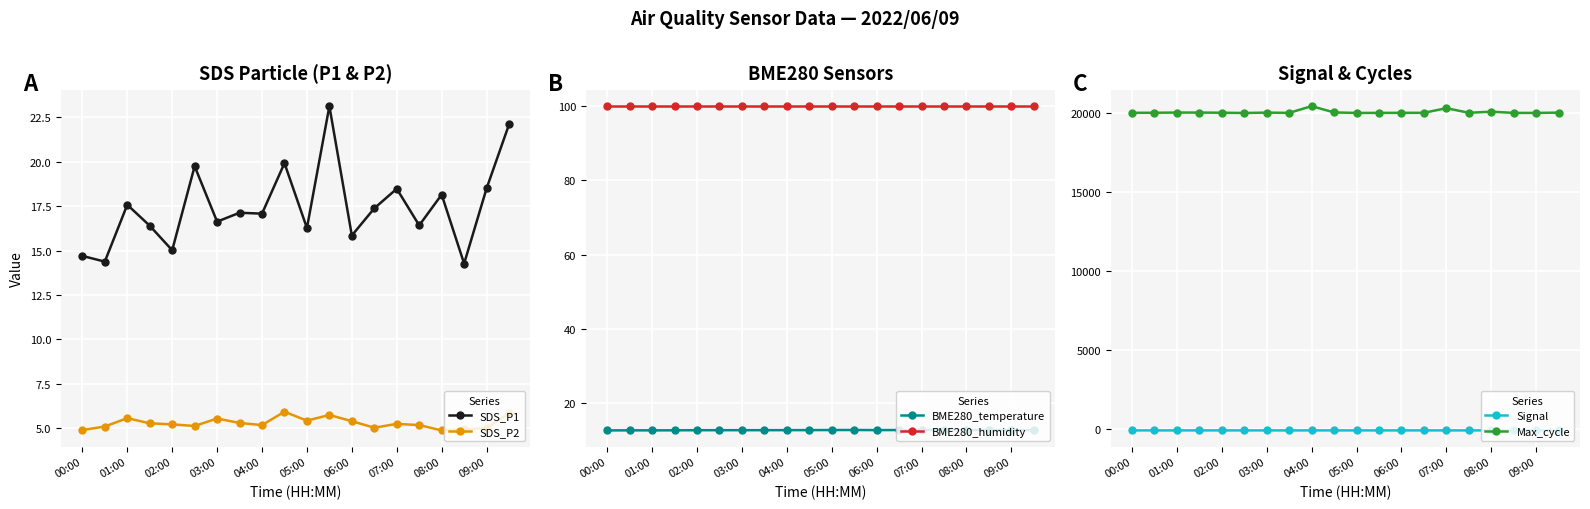

The value of BME280_temperature at 00:00 is 7.5. True or false?

False